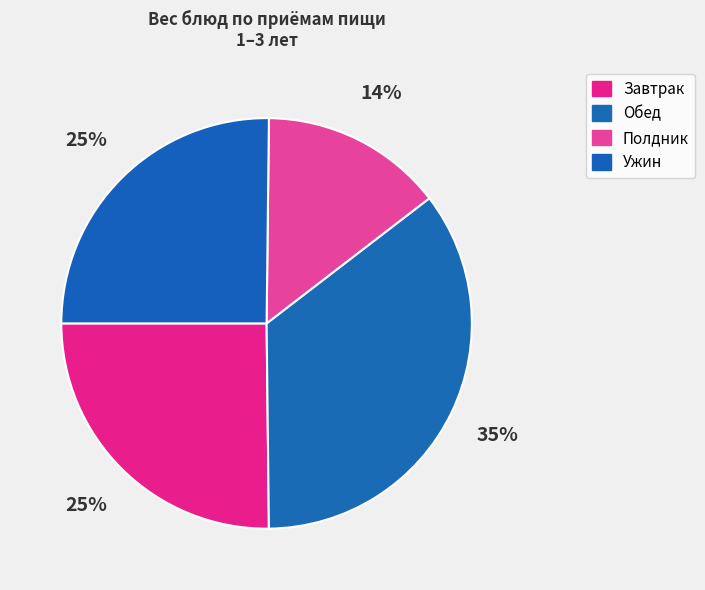

Rank the categories by value from highest to lowest.

Обед, Завтрак, Ужин, Полдник